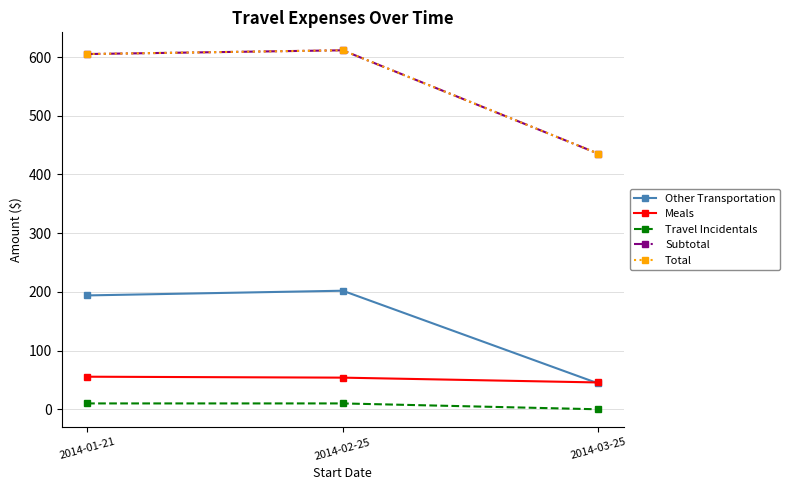

Is this an area chart (filled region under the line)?

No